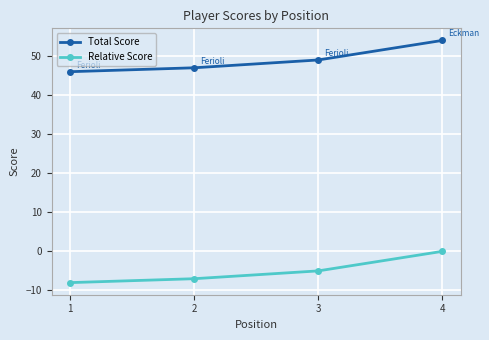

At 4, list the series in order from largest to smallest.

Total Score, Relative Score